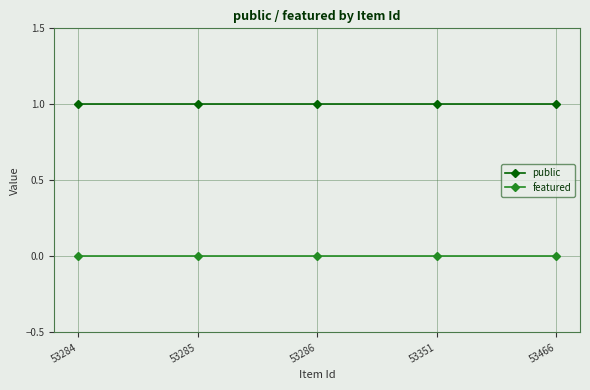

Read the public value at 53285.

1